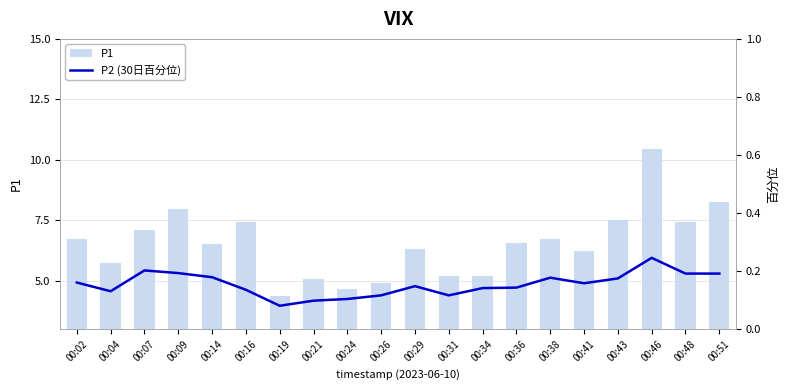

What is the value of the P2 (30日百分位) bar at the 17th from the left?

0.2